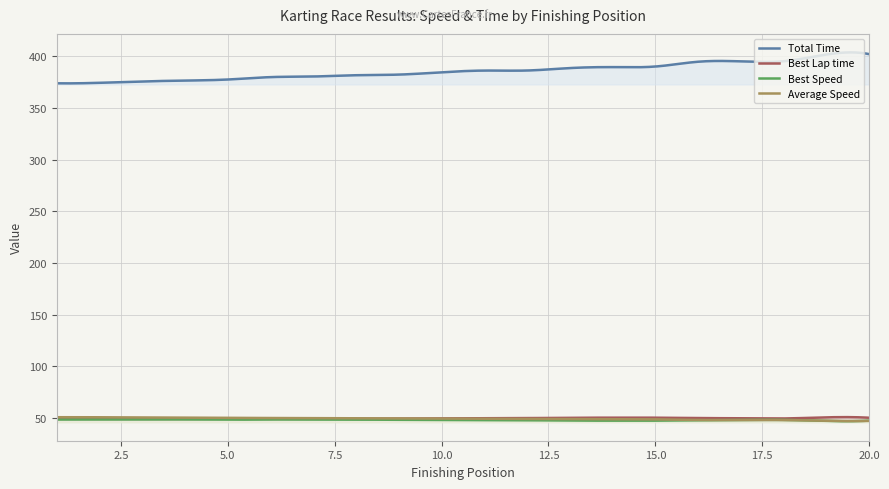

At which label is Best Lap time closest to 49?

8